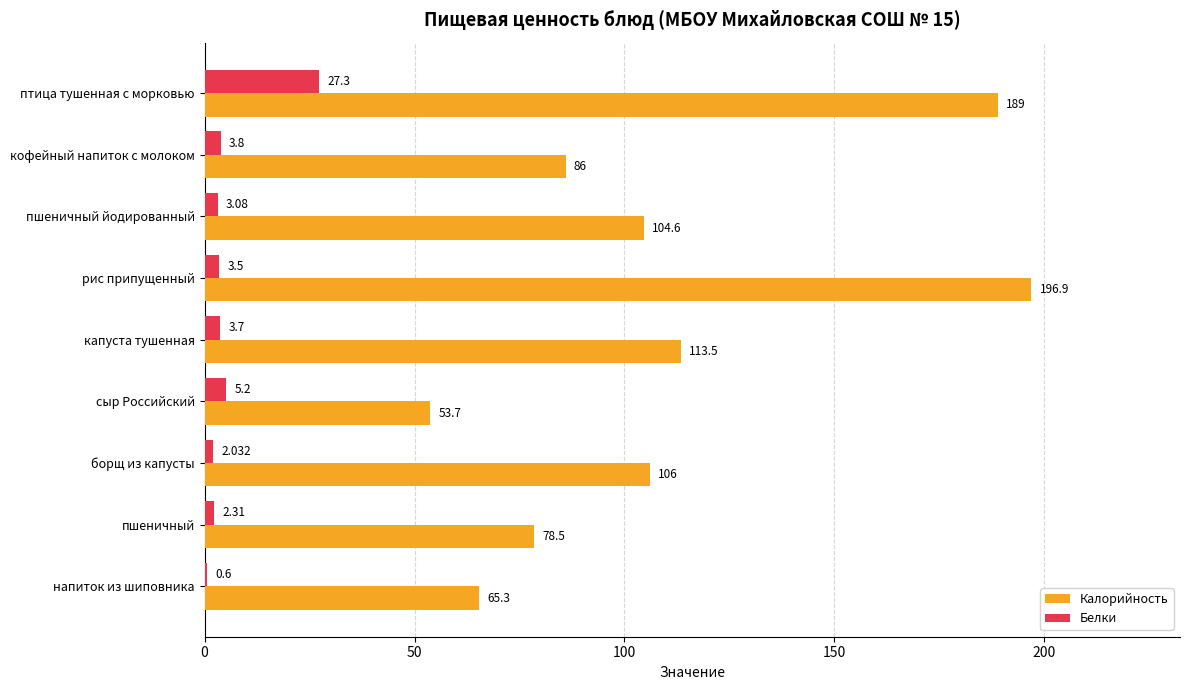

Which category has the highest value across all series?

рис припущенный